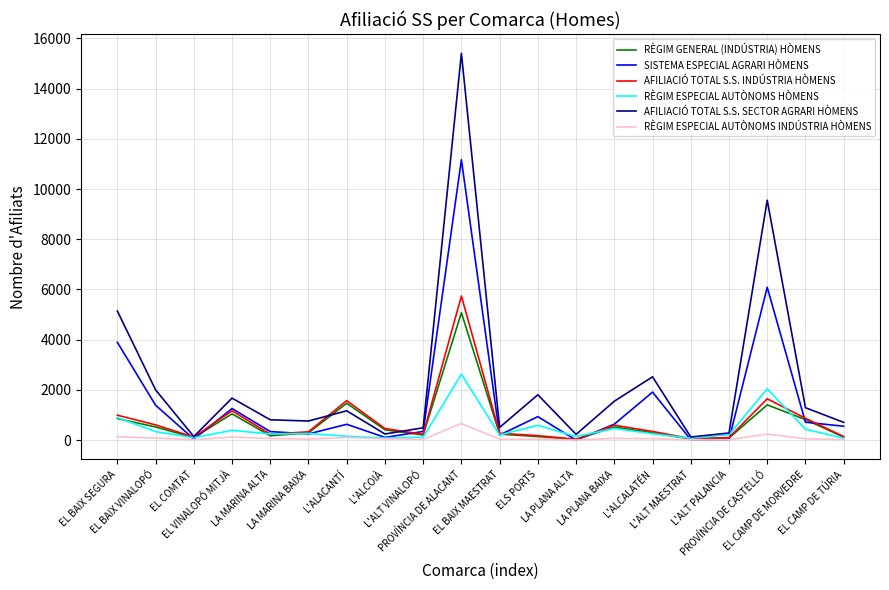

Which series has the largest range (max minus min)?

AFILIACIÓ TOTAL S.S. SECTOR AGRARI HÒMENS